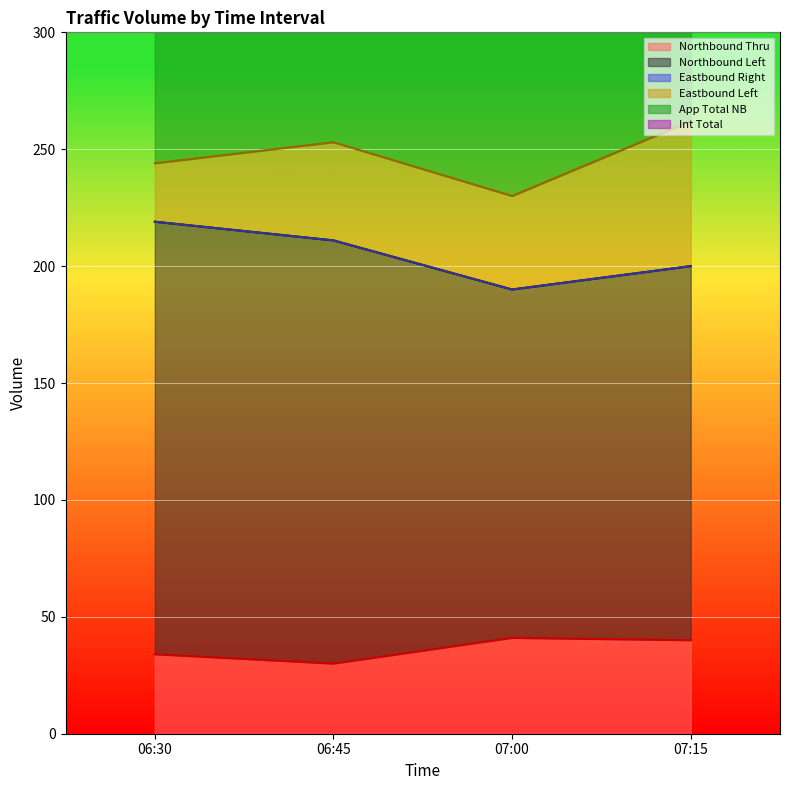

True or false: Northbound Thru and Northbound Left intersect in this chart.

False